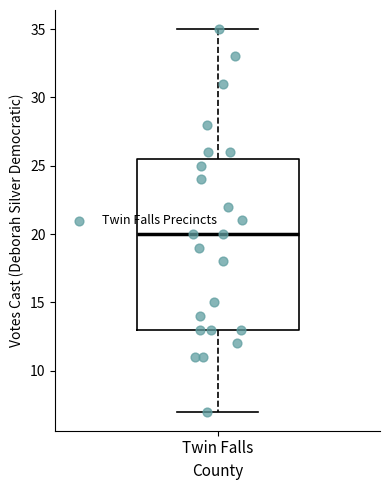

Where does the upper whisker of the box for Twin Falls end on the y-axis? The values are not printed on the chart, so give them approximately, as read against the axis.

35.0